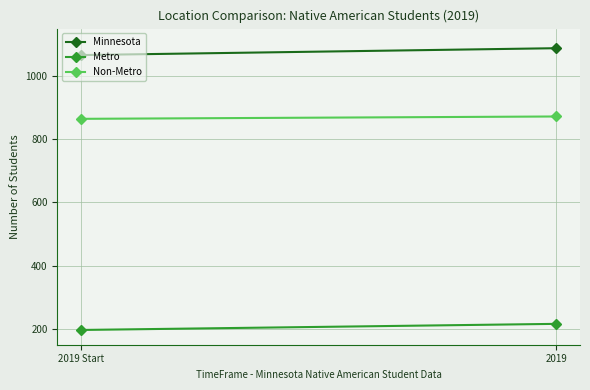

Rank the series by their average value, from highest to lowest.

Minnesota, Non-Metro, Metro